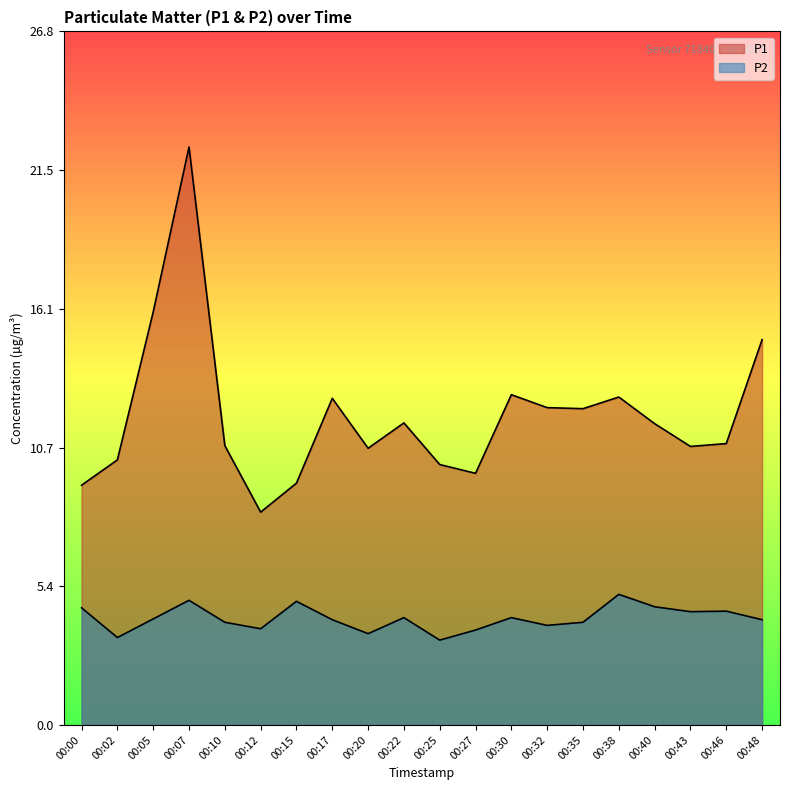

Reading right to left, list all the values displayed in this chart.

P1: 00:48=14.9	00:46=10.9	00:43=10.8	00:40=11.7	00:38=12.7	00:35=12.2	00:32=12.3	00:30=12.8	00:27=9.7	00:25=10.1	00:22=11.7	00:20=10.7	00:17=12.6	00:15=9.3	00:12=8.2	00:10=10.8	00:07=22.4	00:05=16.0	00:02=10.2	00:00=9.3
P2: 00:48=4.1	00:46=4.4	00:43=4.4	00:40=4.6	00:38=5.0	00:35=4.0	00:32=3.9	00:30=4.2	00:27=3.7	00:25=3.3	00:22=4.2	00:20=3.5	00:17=4.1	00:15=4.8	00:12=3.7	00:10=4.0	00:07=4.8	00:05=4.1	00:02=3.4	00:00=4.5